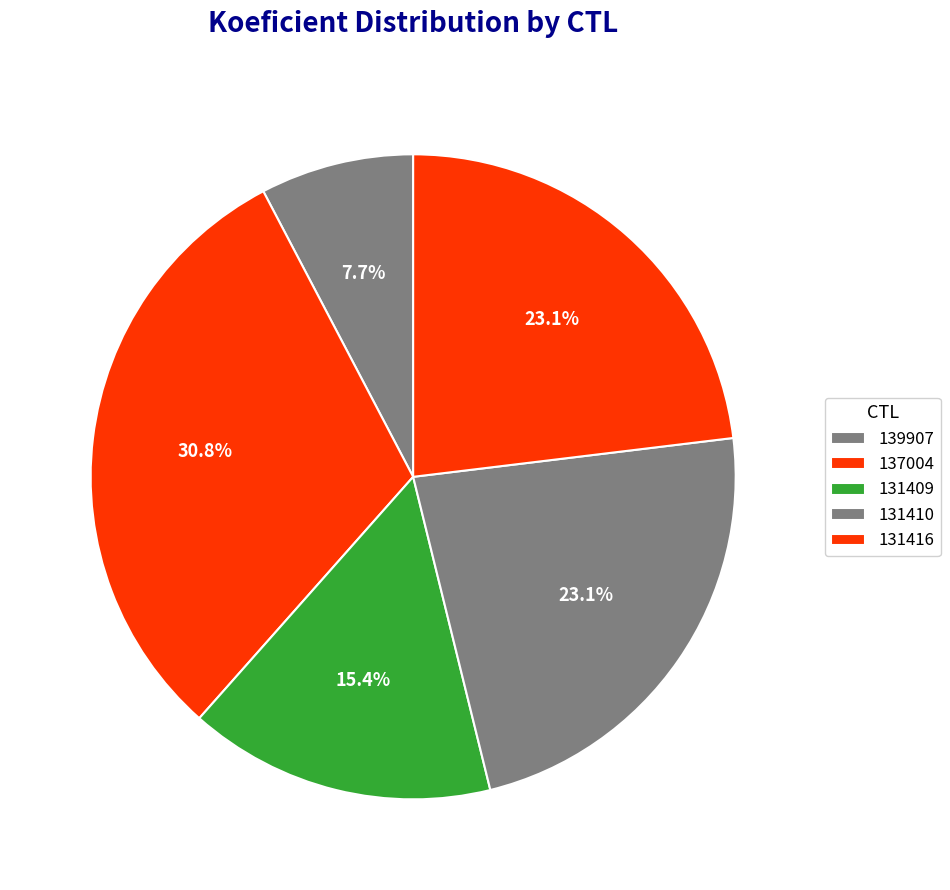

To the nearest percent, what percentage of the pie is 139907?

8%